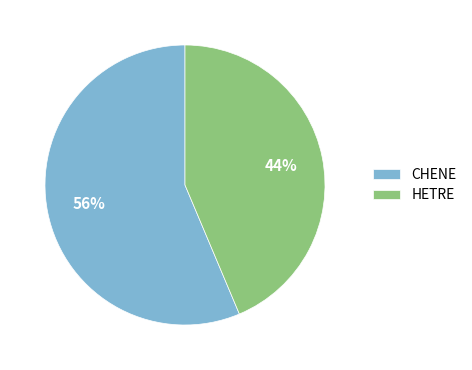

True or false: HETRE accounts for 44% of the total.

True